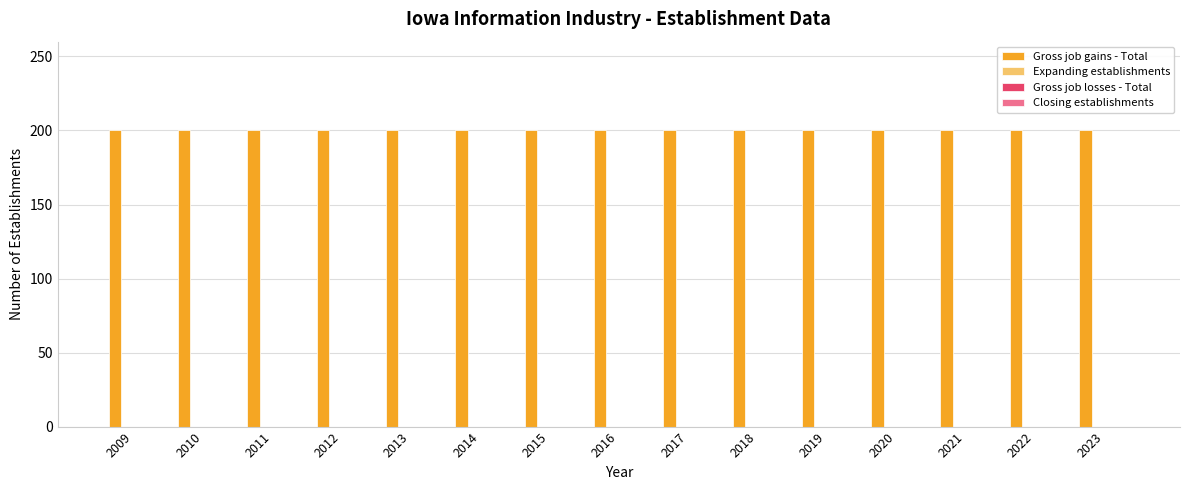

How many bars are there in each group?

4